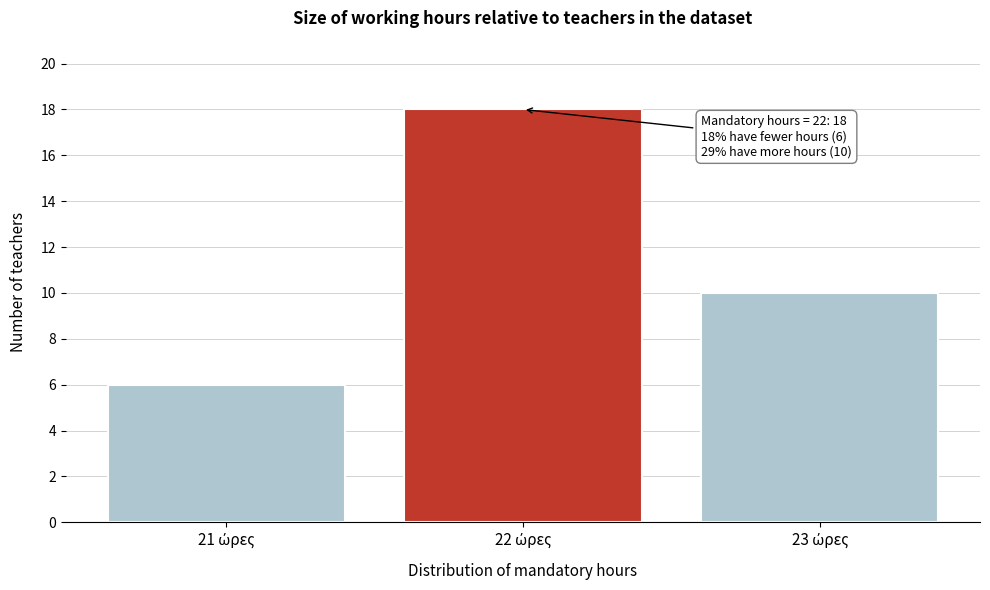

Reading left to right, what are all the values shown in this chart?

6	18	10